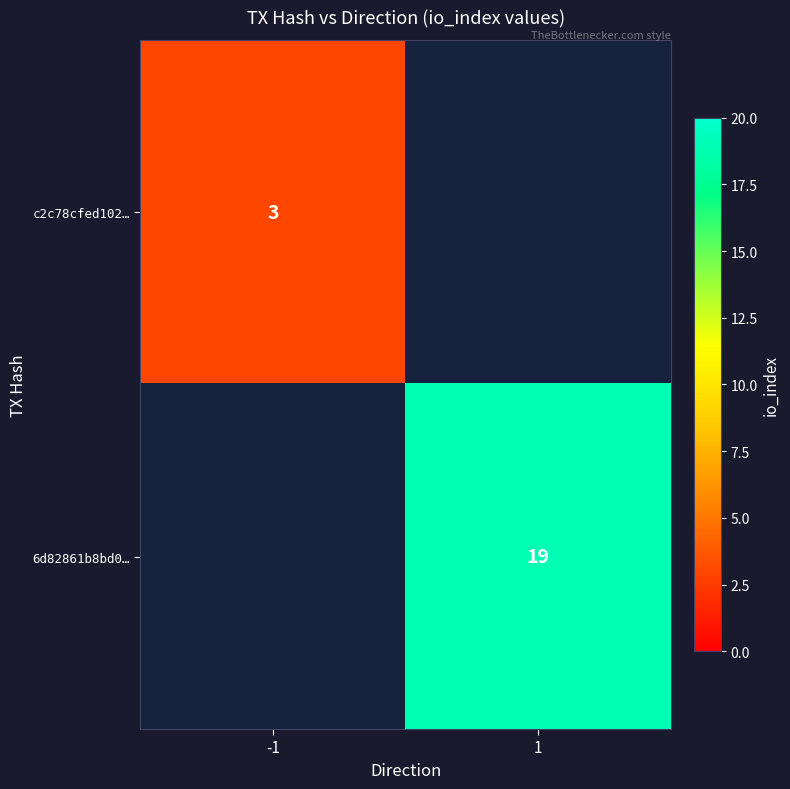

Is the value of c2c78cfed102… at -1 greater than the value of 6d82861b8bd0… at -1?

No